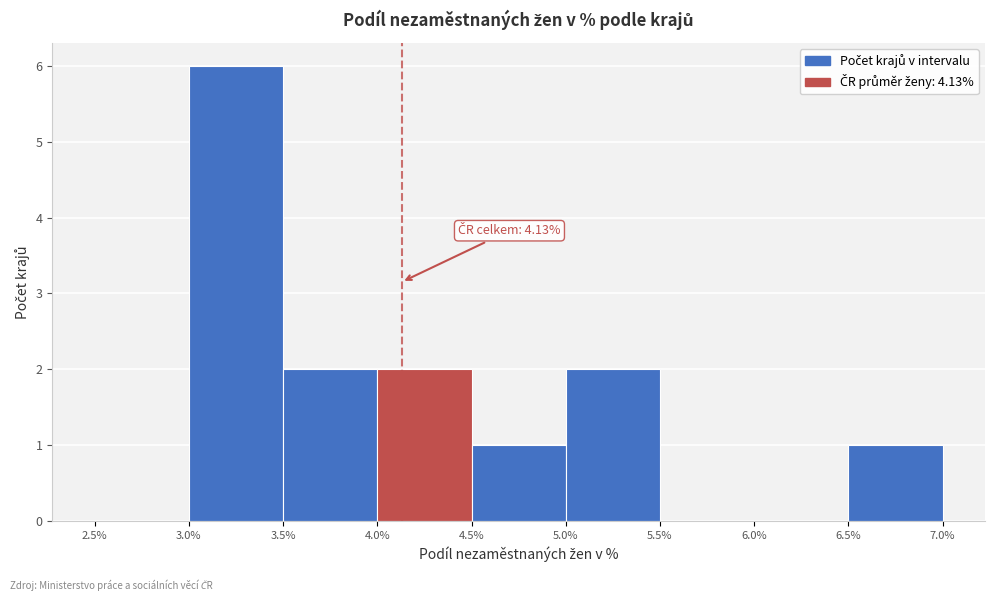

Over which range of the x-axis is the bar tallest?

3.0% to 3.5%